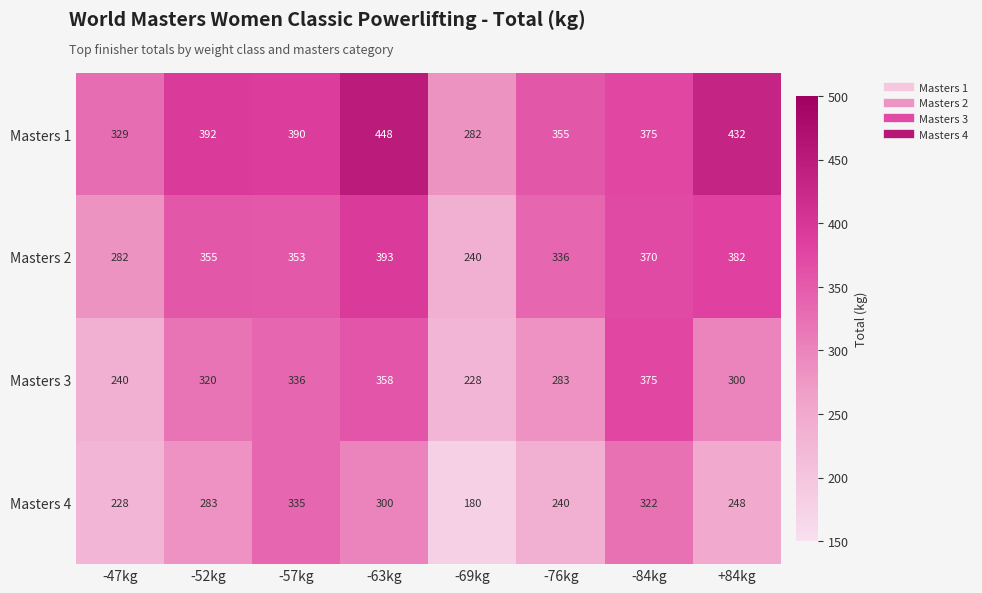

How many Masters 3 values are between 283 and 358?

5